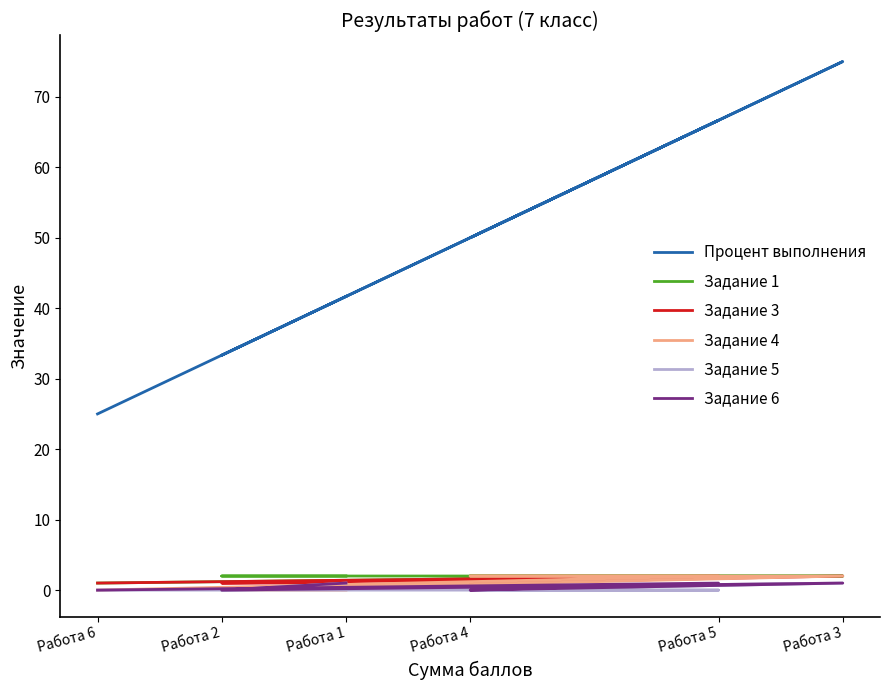

At which label is Задание 1 closest to 1?

Работа 6